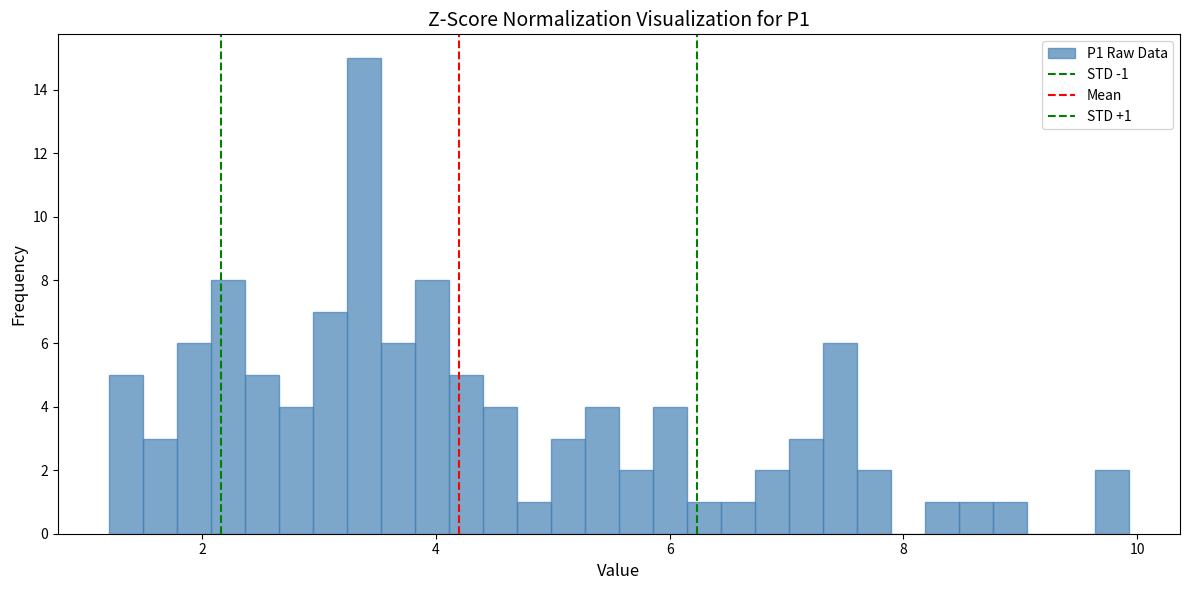

Read against the x-axis, roughly where is the centre of the tallest bar?

3.4